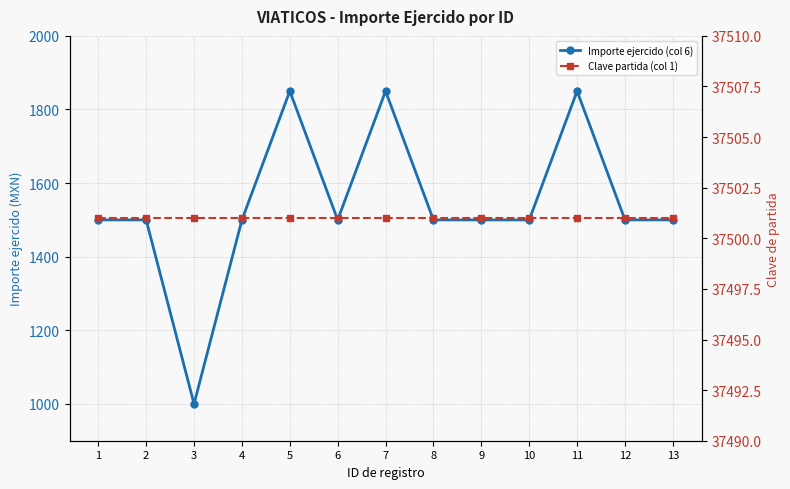

True or false: Clave partida (col 1) has more than 2 interior local peaks.

False